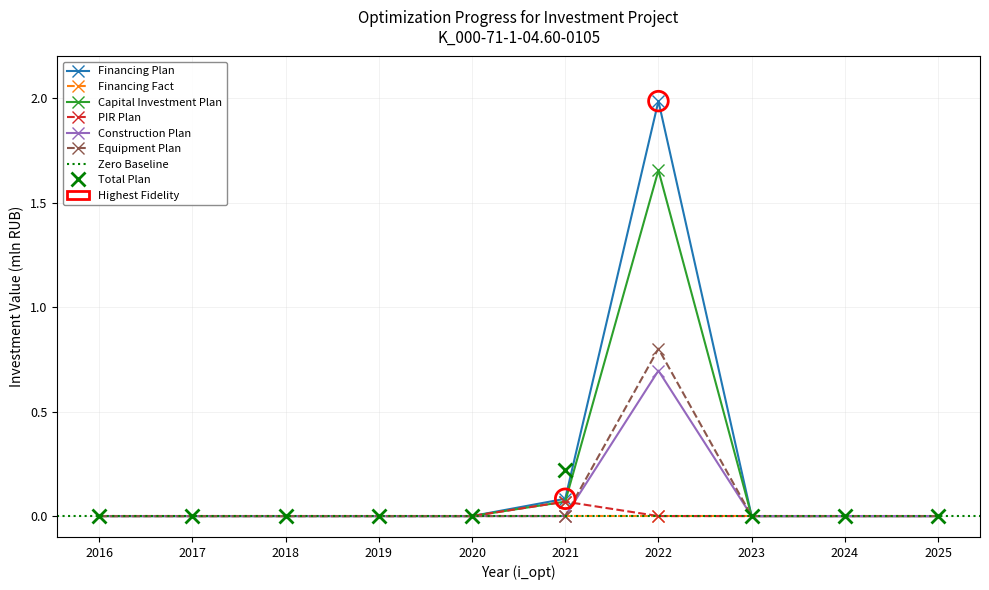

Which series has the largest total across all categories?

Financing Plan